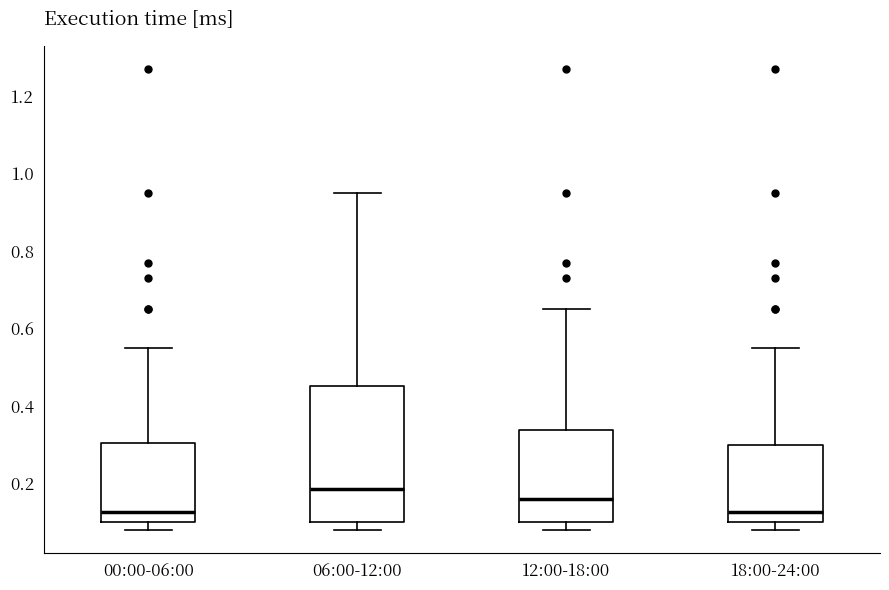

Comparing the boxes themselves (not the whiskers), which one is the tallest?

06:00-12:00